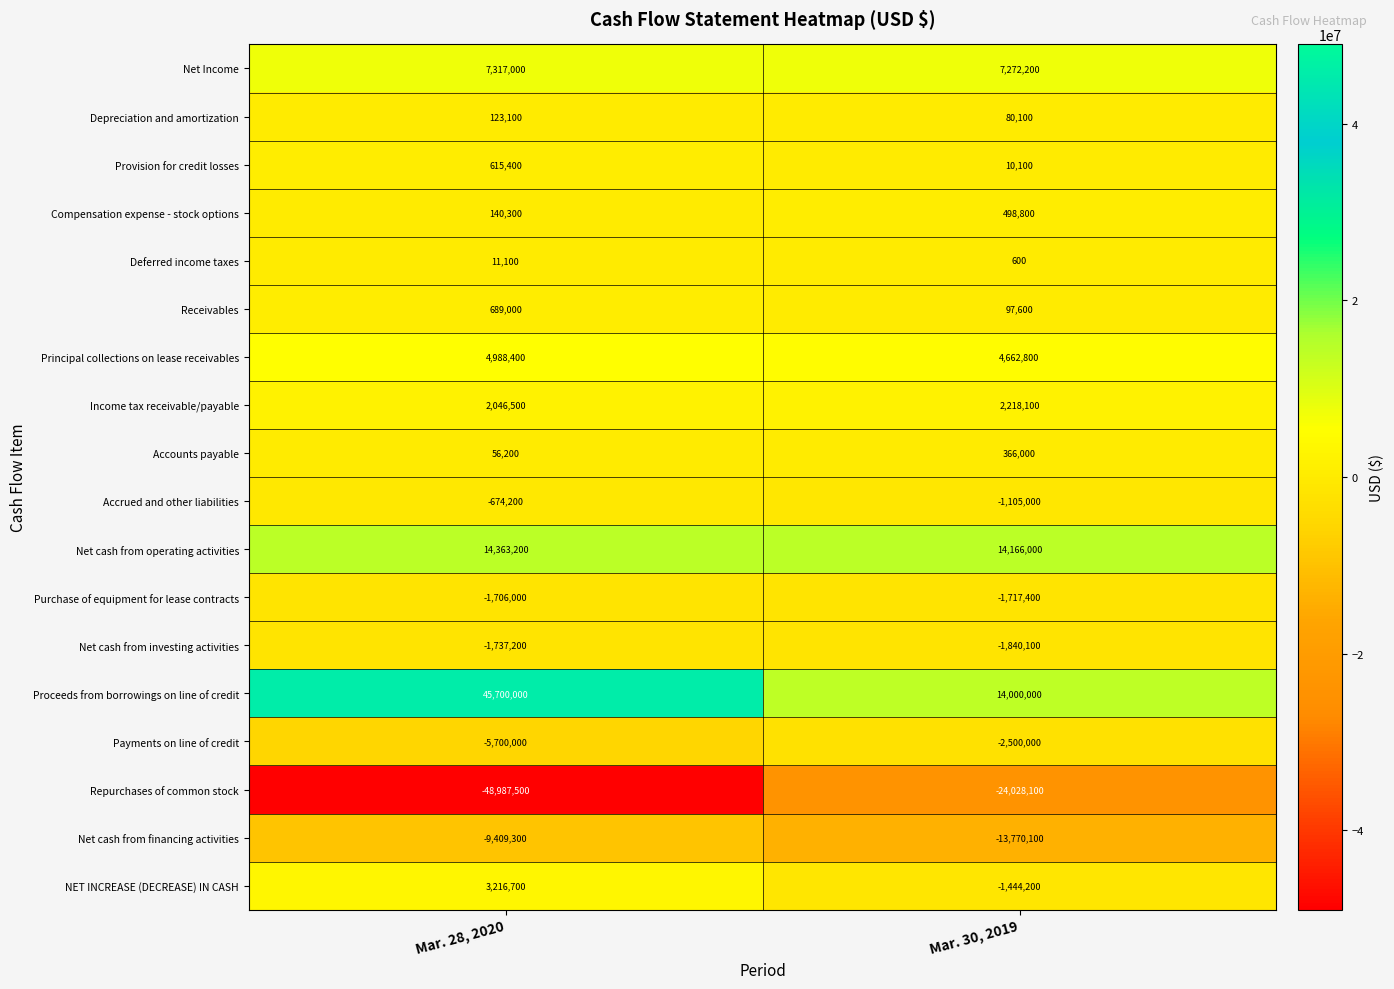

What is the average value of the Purchase of equipment for lease contracts series?

-1711700